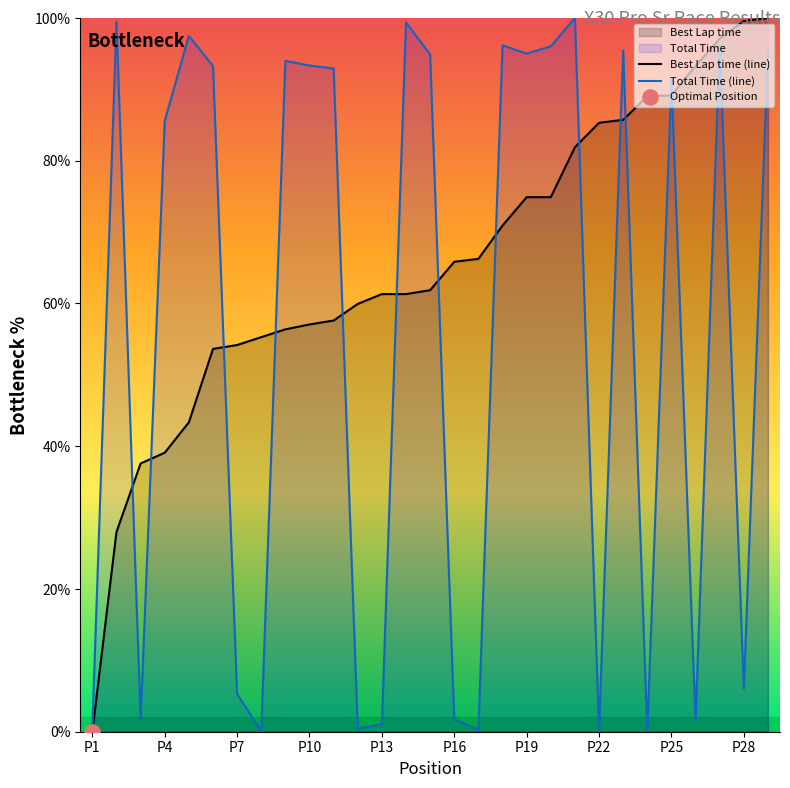

At how many categories does at least one series exceed 25?

28